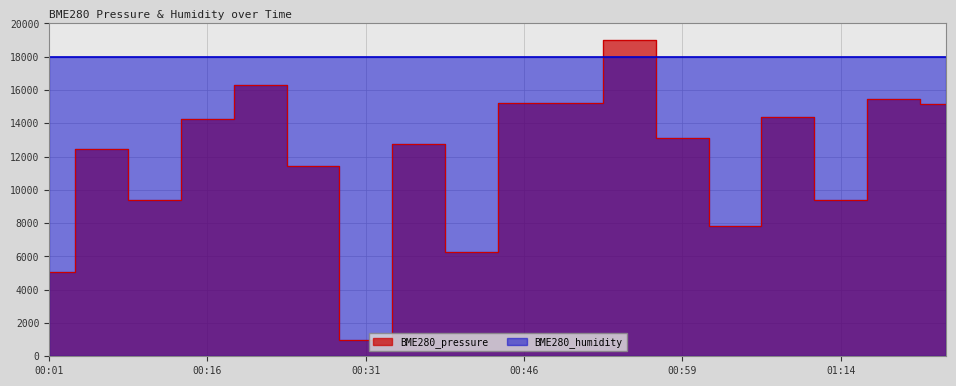

Reading left to right, extract all data points from this chart.

5065.3	12444.4	9376.6	14229.3	16303.0	11407.6	1000.0	12736.4	6266.1	15223.5	15223.5	19000.0	13110.5	7844.3	14354.0	9419.2	15430.2	15184.1